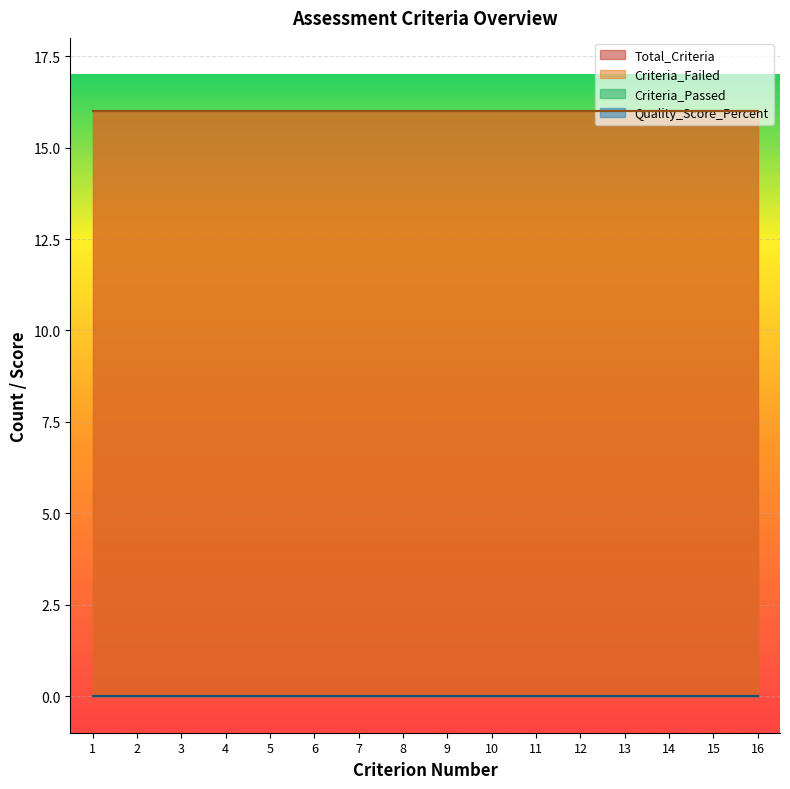

Which series has the largest total across all categories?

Total_Criteria